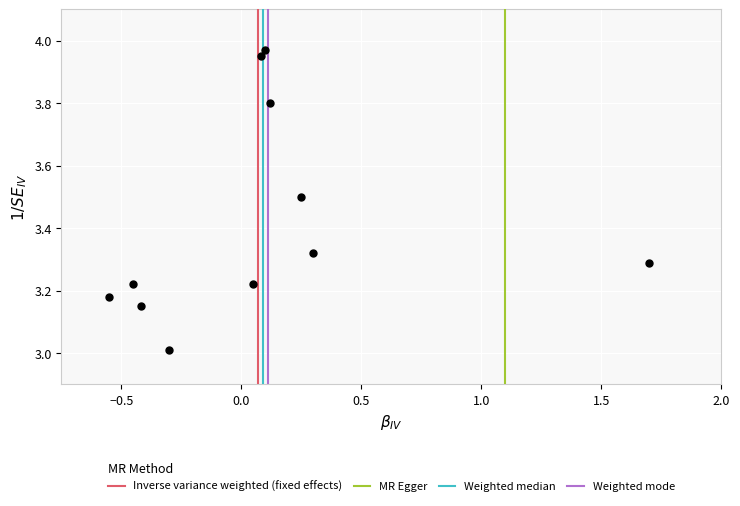

What is the range of X values (max minus min)?

2.2